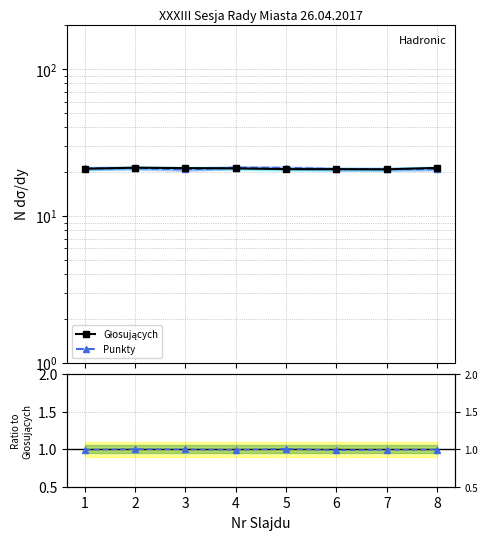

List the series in order of their peak value, highest first.

Głosujących, Punkty